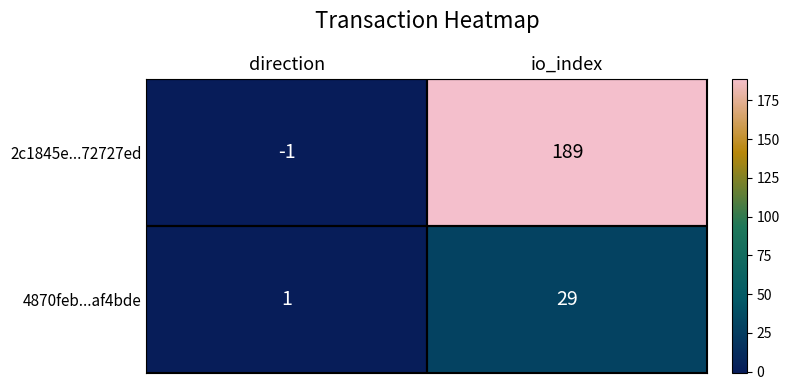

What is the average value of the 4870feb...af4bde series?

15